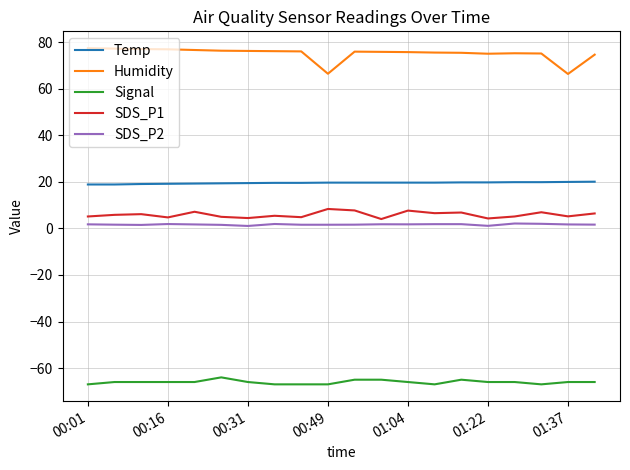

Which series has the largest total across all categories?

Humidity